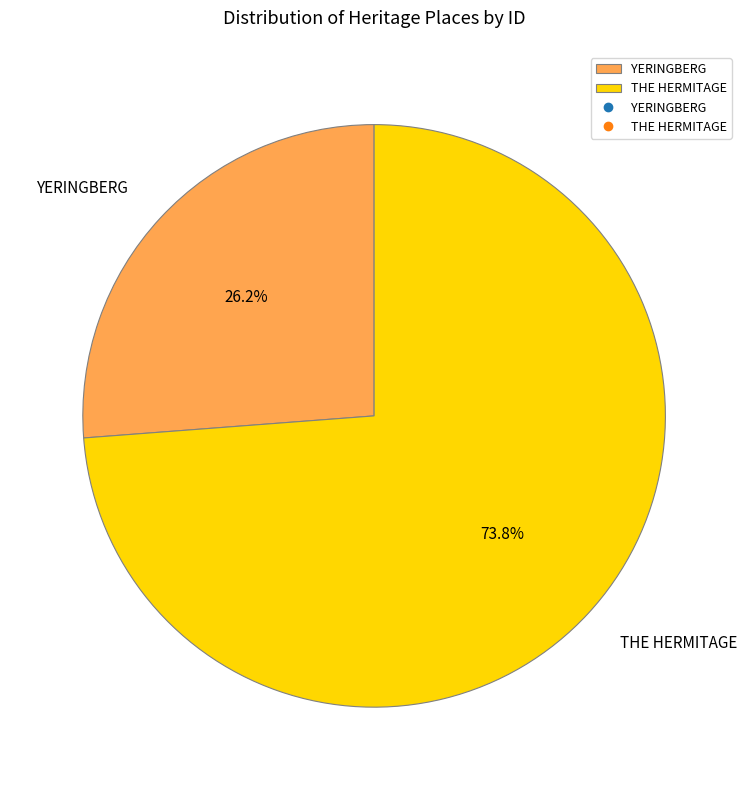

How many slices are in this pie chart?

2